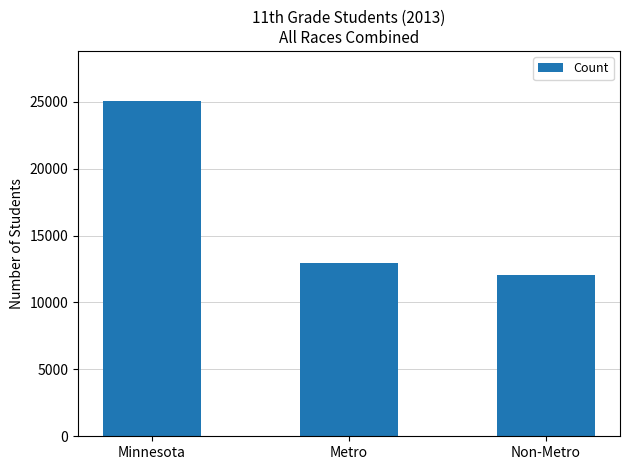

Rank the categories by value from highest to lowest.

Minnesota, Metro, Non-Metro